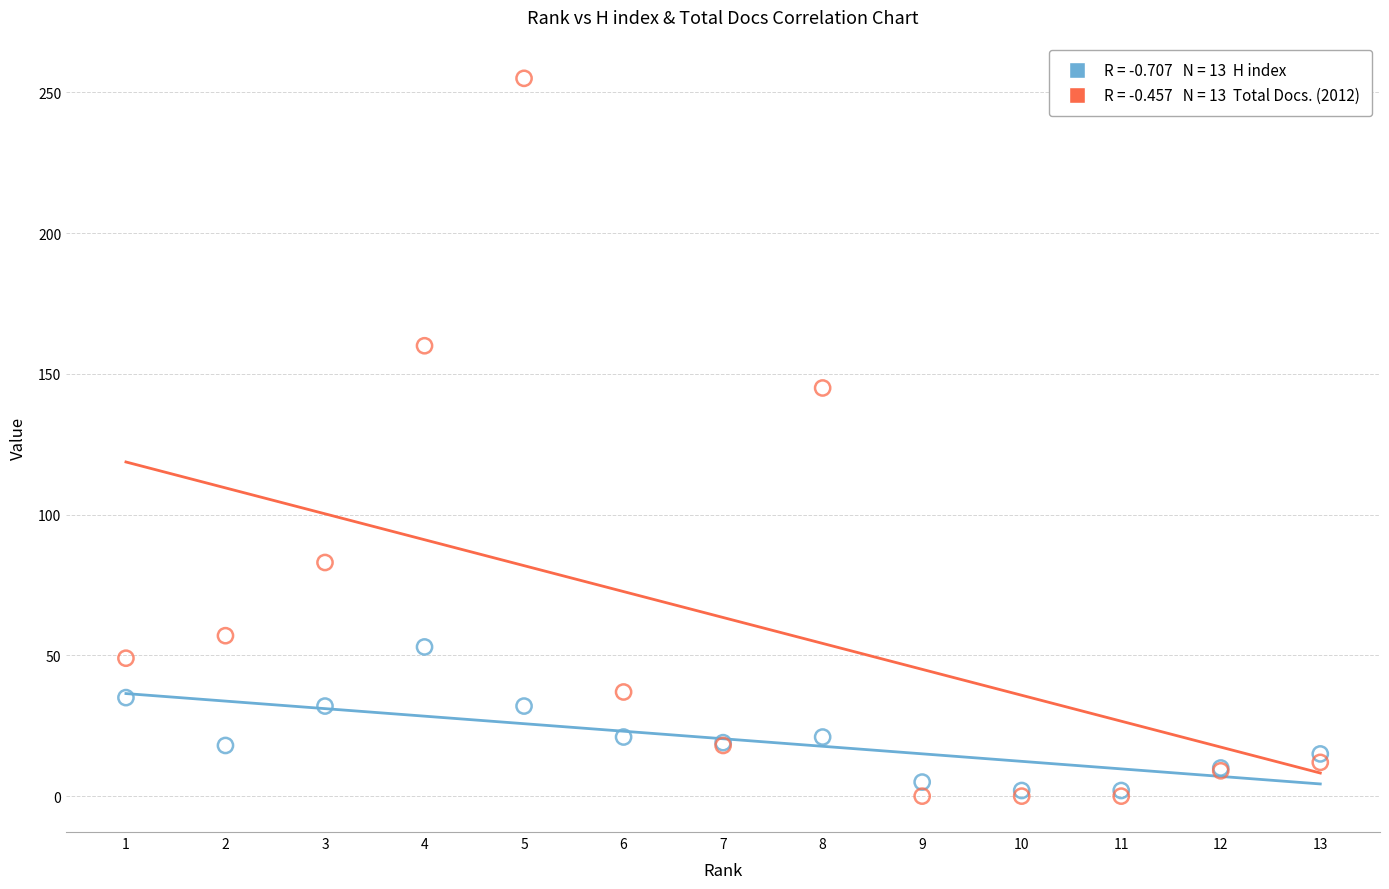

Across all series, what Y value is closest to 127?

145